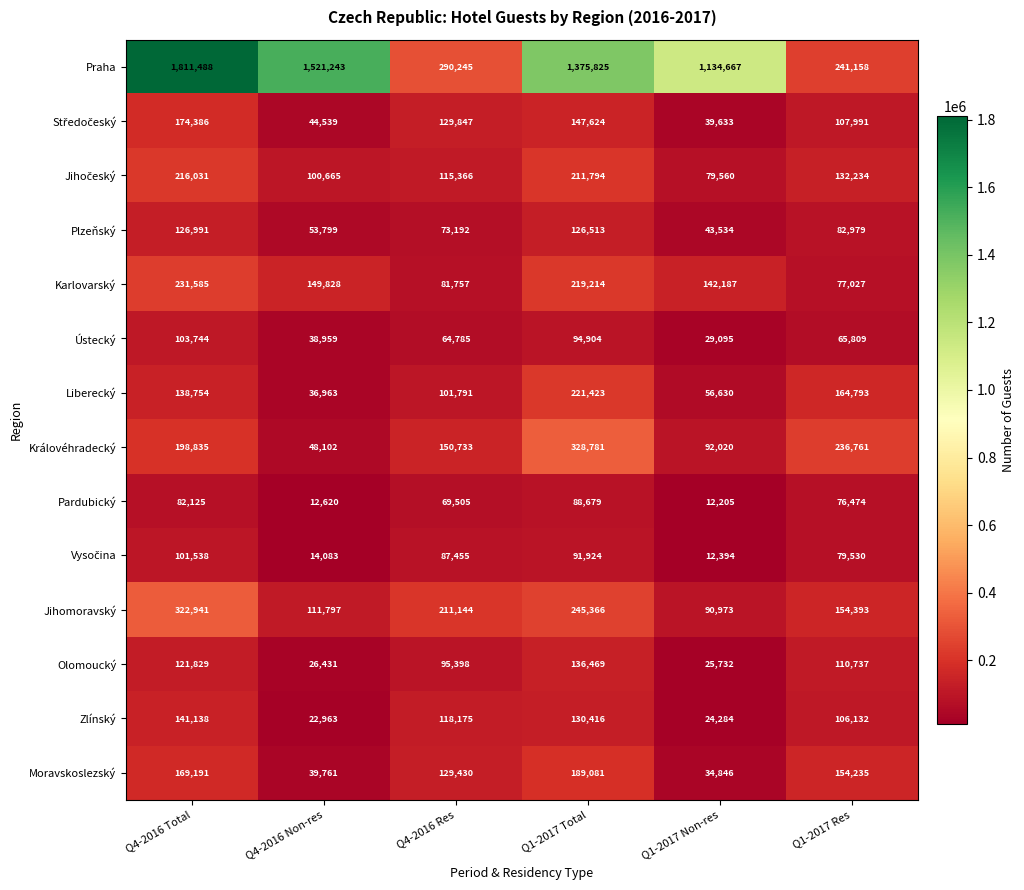

How many data points does each series have?

6